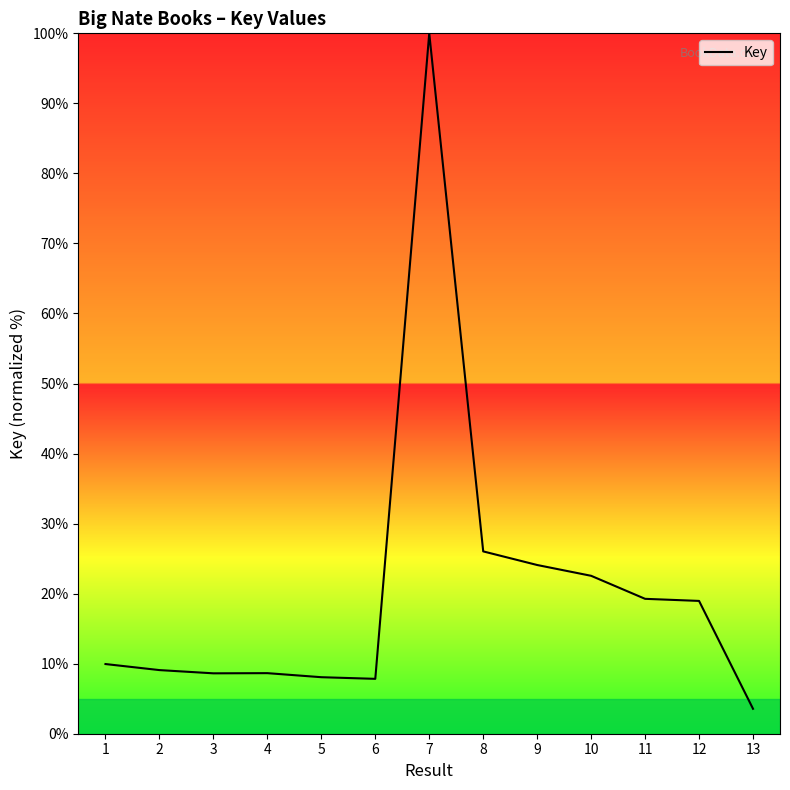

What value does the data have at 1?

9.9